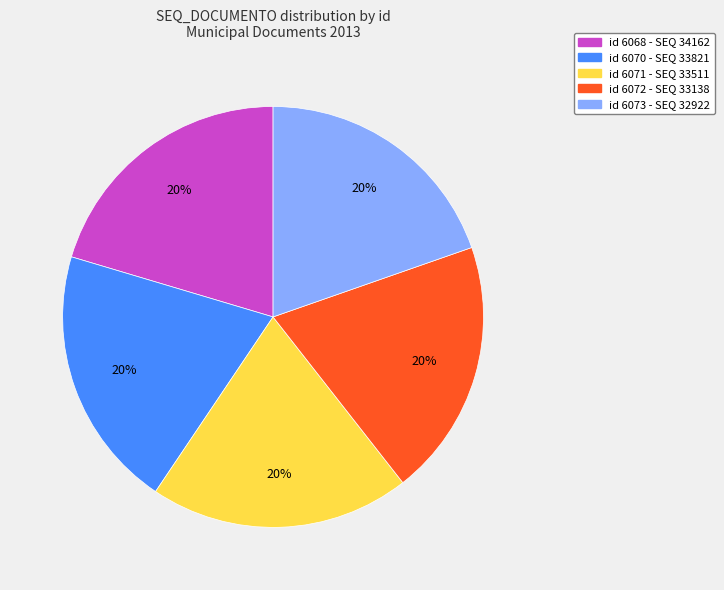

To the nearest percent, what is the average slice percentage?

20%